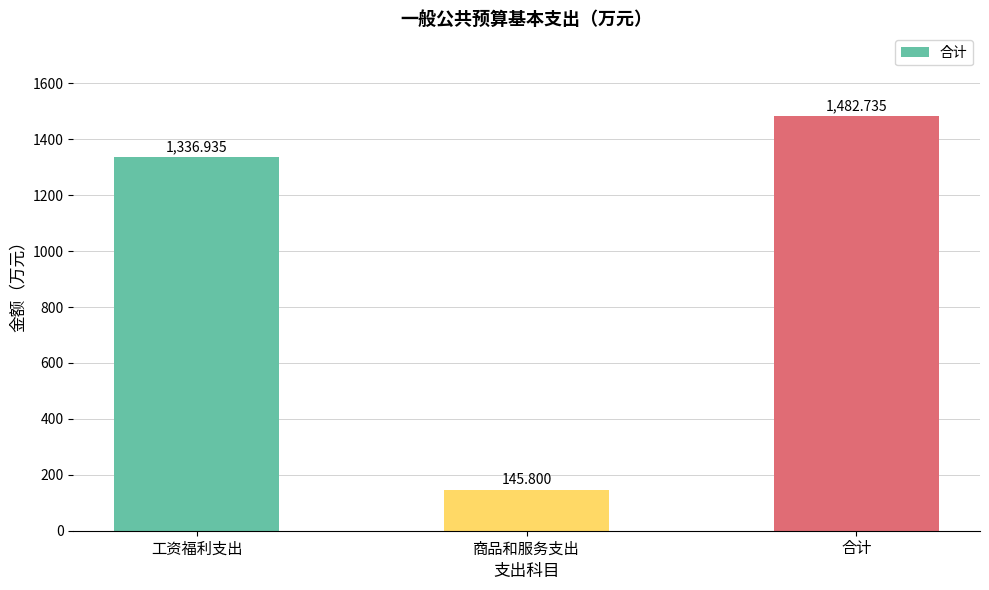

At which label is the value closest to 814?

工资福利支出